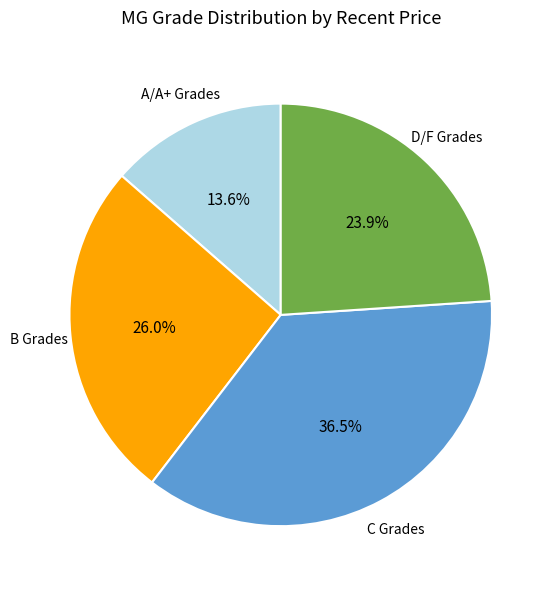

Is there any slice that represents more than half of the pie?

No